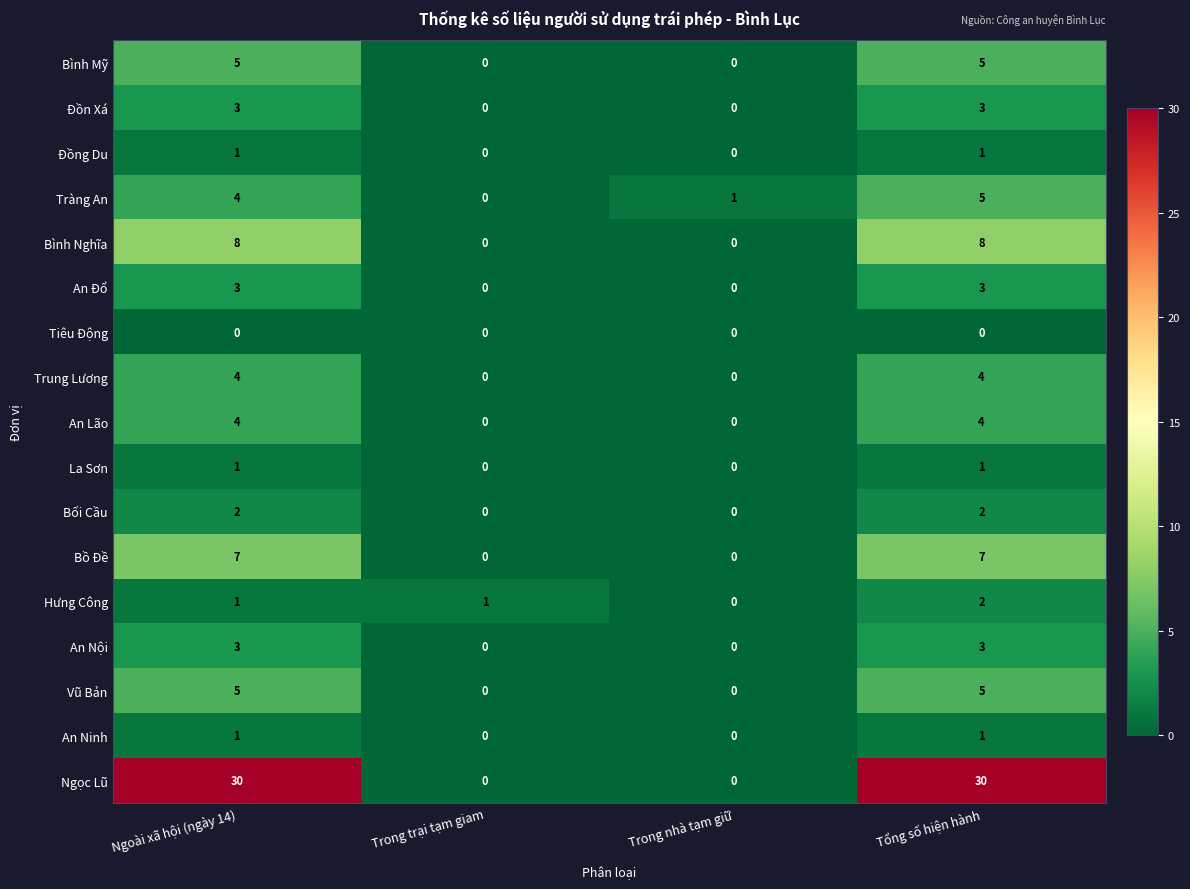

Which series changed the most between Ngoài xã hội (ngày 14) and Trong nhà tạm giữ?

Ngọc Lũ